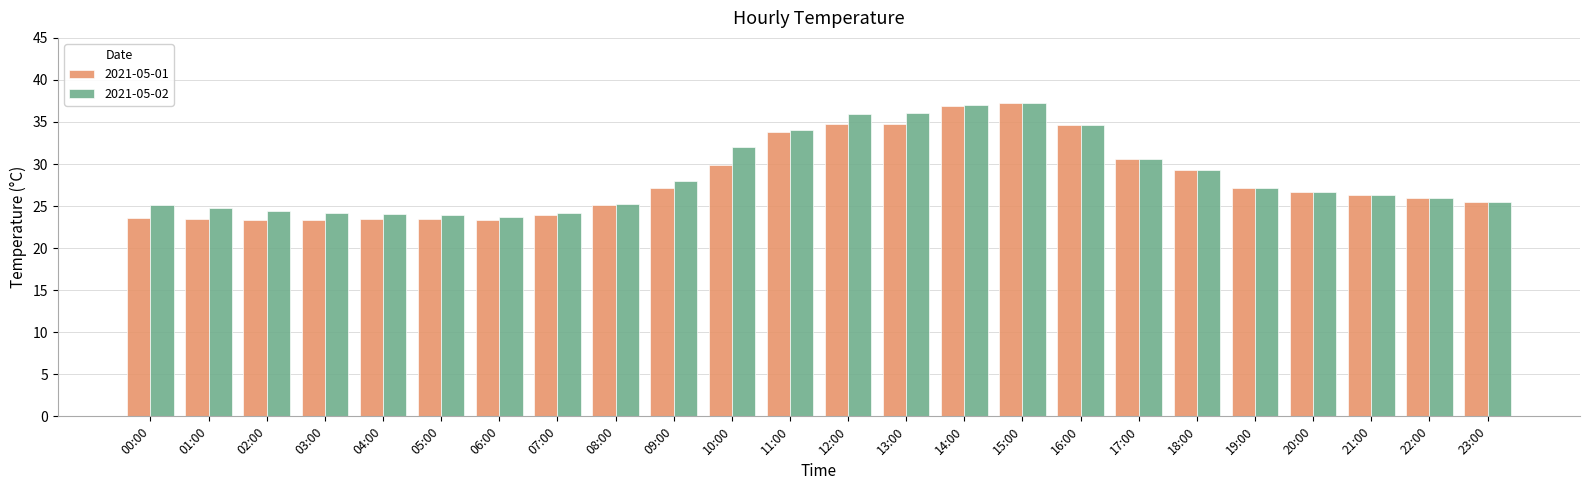

Is it true that 2021-05-01 equals 23.4 at 06:00?

True